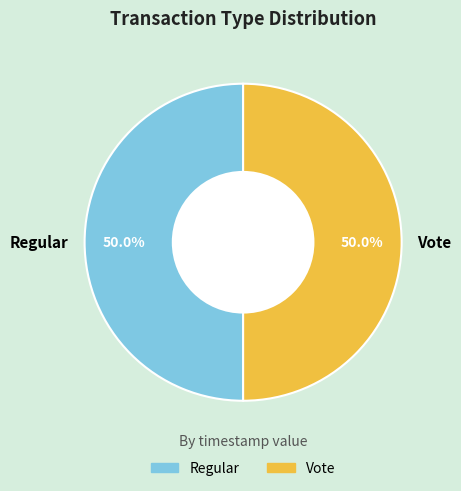

How many slices are in this pie chart?

2